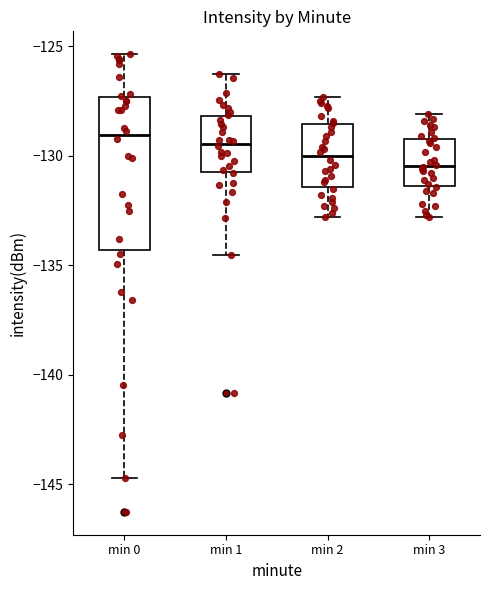

Reading left to right, transcribe this box plot: for each box, give where its median line is, the range the box spans, and where its two whiskers end, as read against the y-axis. The values are not printed on the chart, so give them approximately, as read against the axis.

min 0: median -129.0, box -134.5 to -127.5, whiskers -144.5 to -125.5
min 1: median -129.5, box -130.5 to -128.0, whiskers -134.5 to -126.0
min 2: median -130.0, box -131.5 to -128.5, whiskers -133.0 to -127.5
min 3: median -130.5, box -131.5 to -129.0, whiskers -133.0 to -128.0